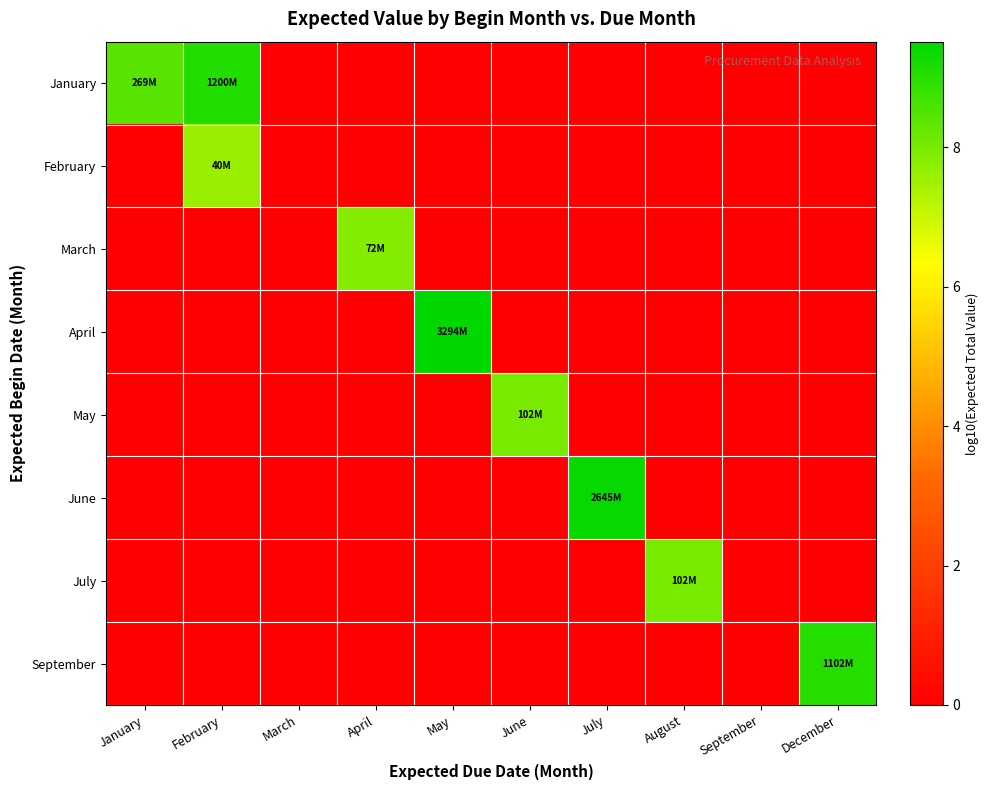

Which has a higher value, April or July?

April